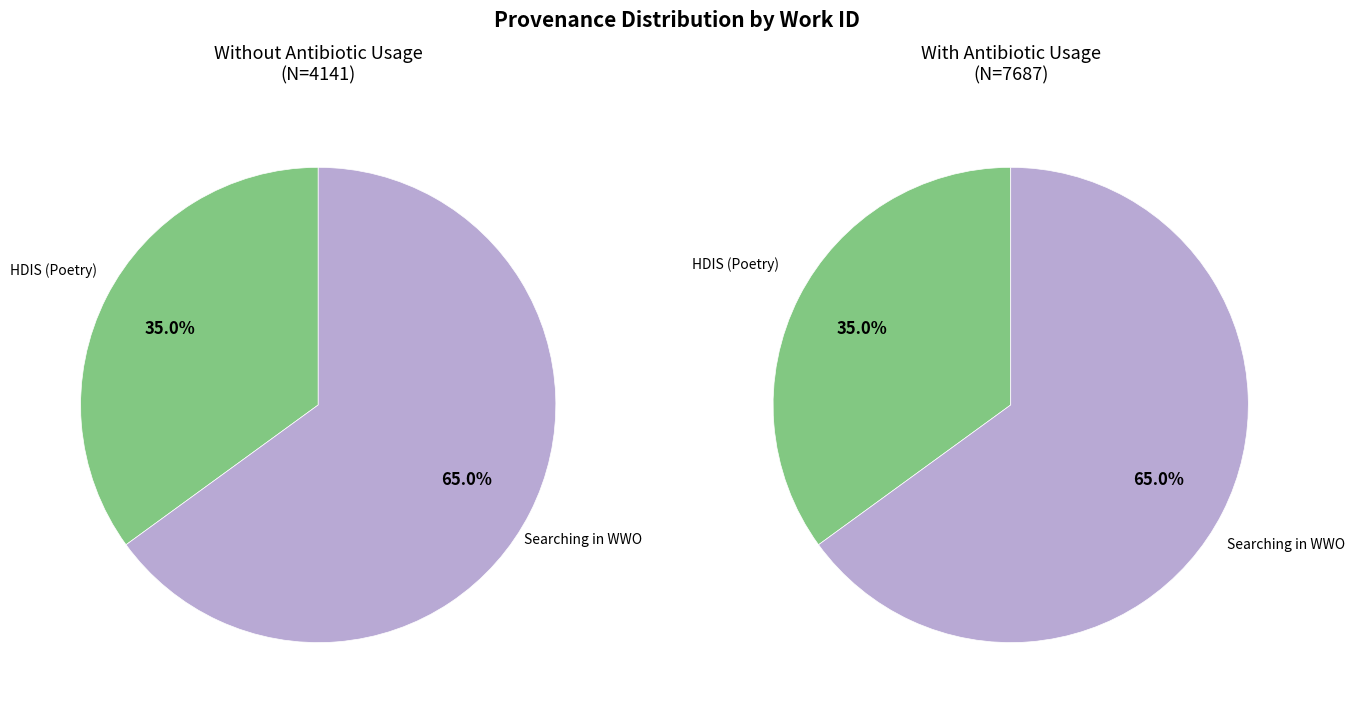

To the nearest percent, what percentage of the pie is HDIS (Poetry)?

35%